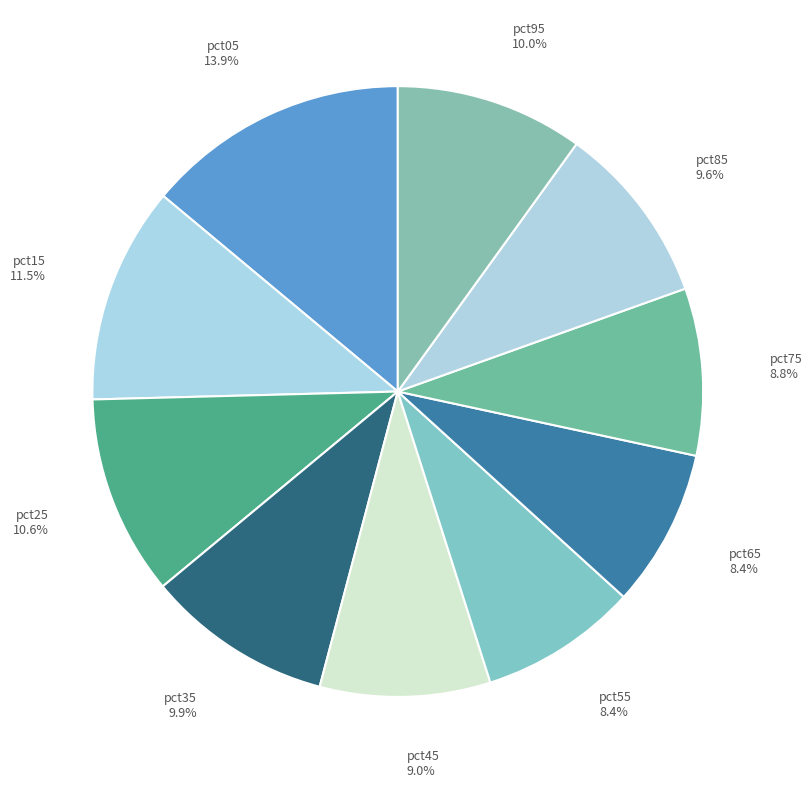

Is there any slice that represents more than half of the pie?

No